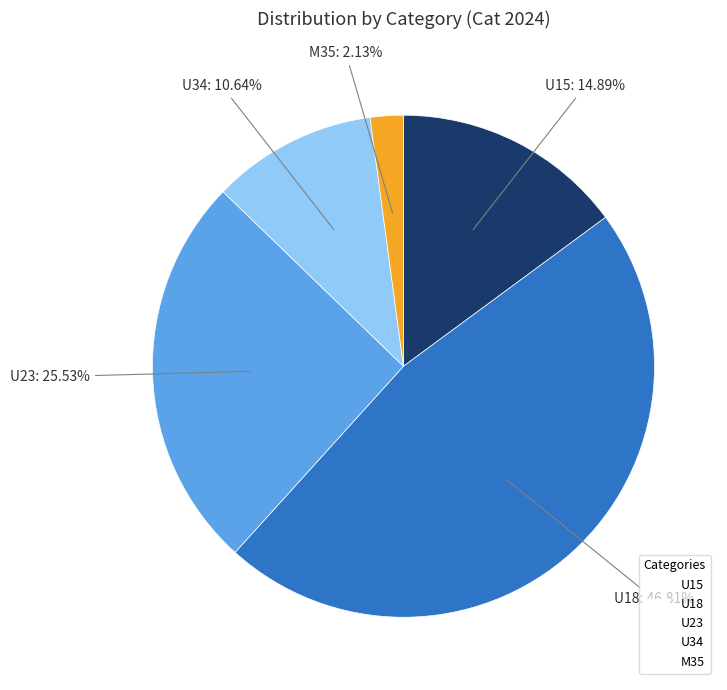

How much of the chart is everything except U23?

74.5%